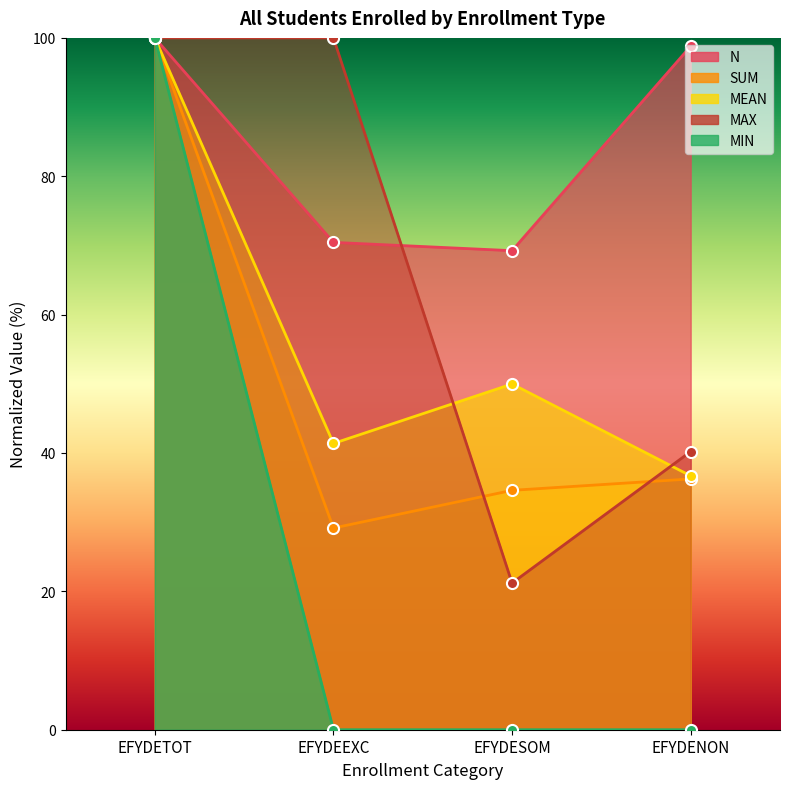

What is the label of the 2nd point from the left?

EFYDEEXC